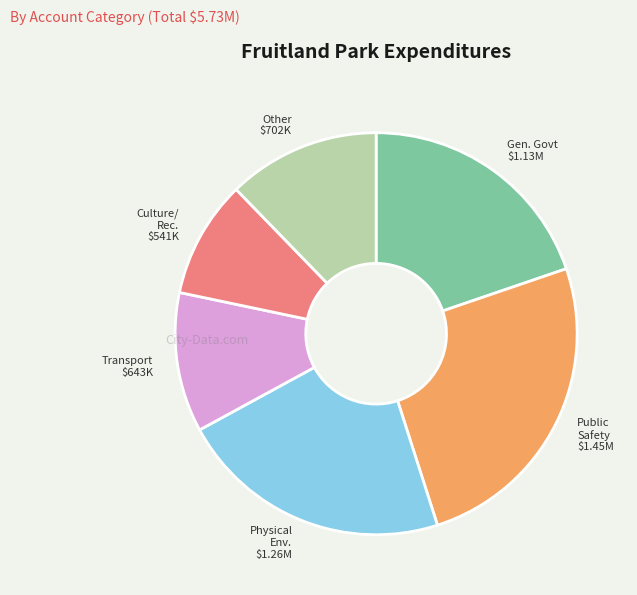

How many slices are in this pie chart?

6